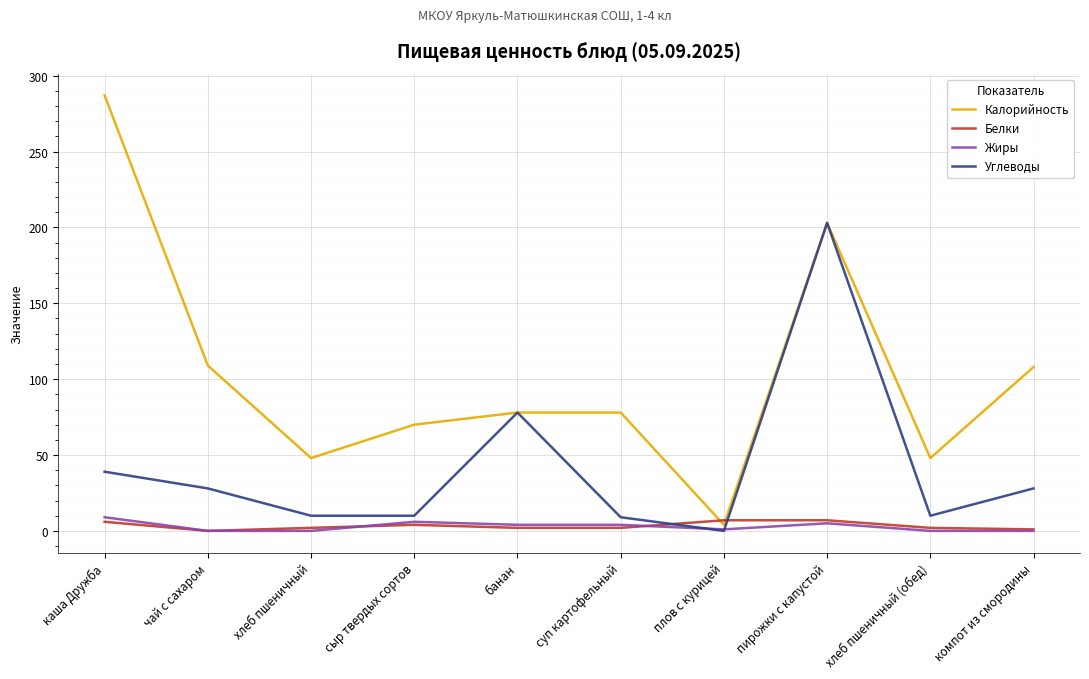

Which series ends up on top after the final intersection of Углеводы and Белки?

Углеводы